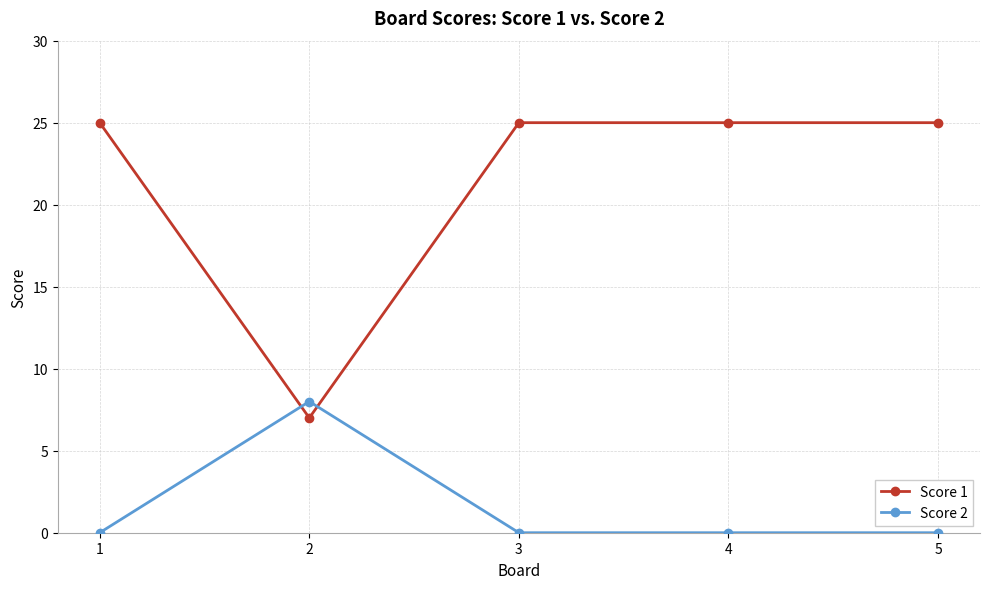

What is the difference between the maximum and minimum values in the Score 1 series?

18